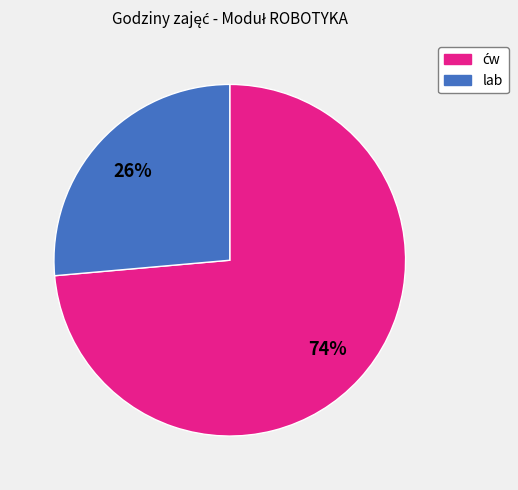

What percentage is the lab slice, to the nearest percent?

26%